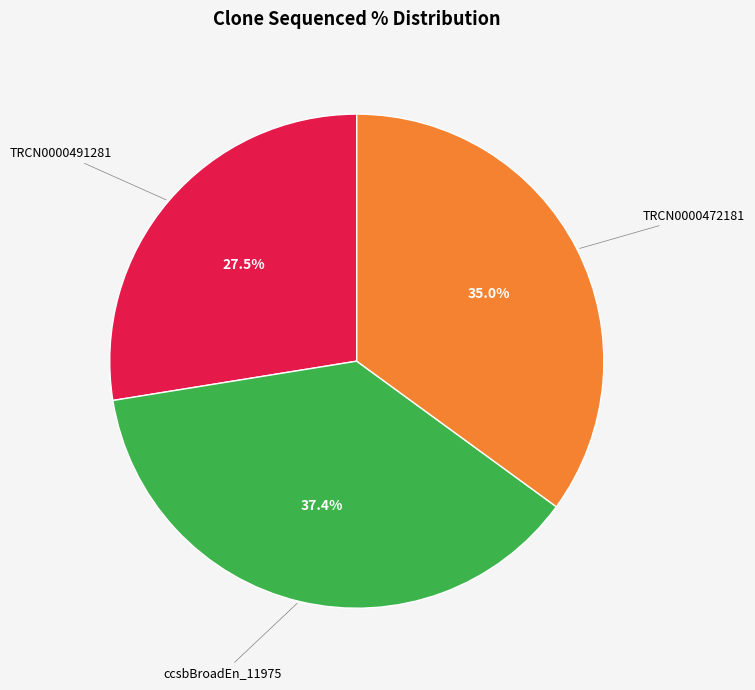

Is there a majority slice in this chart?

No